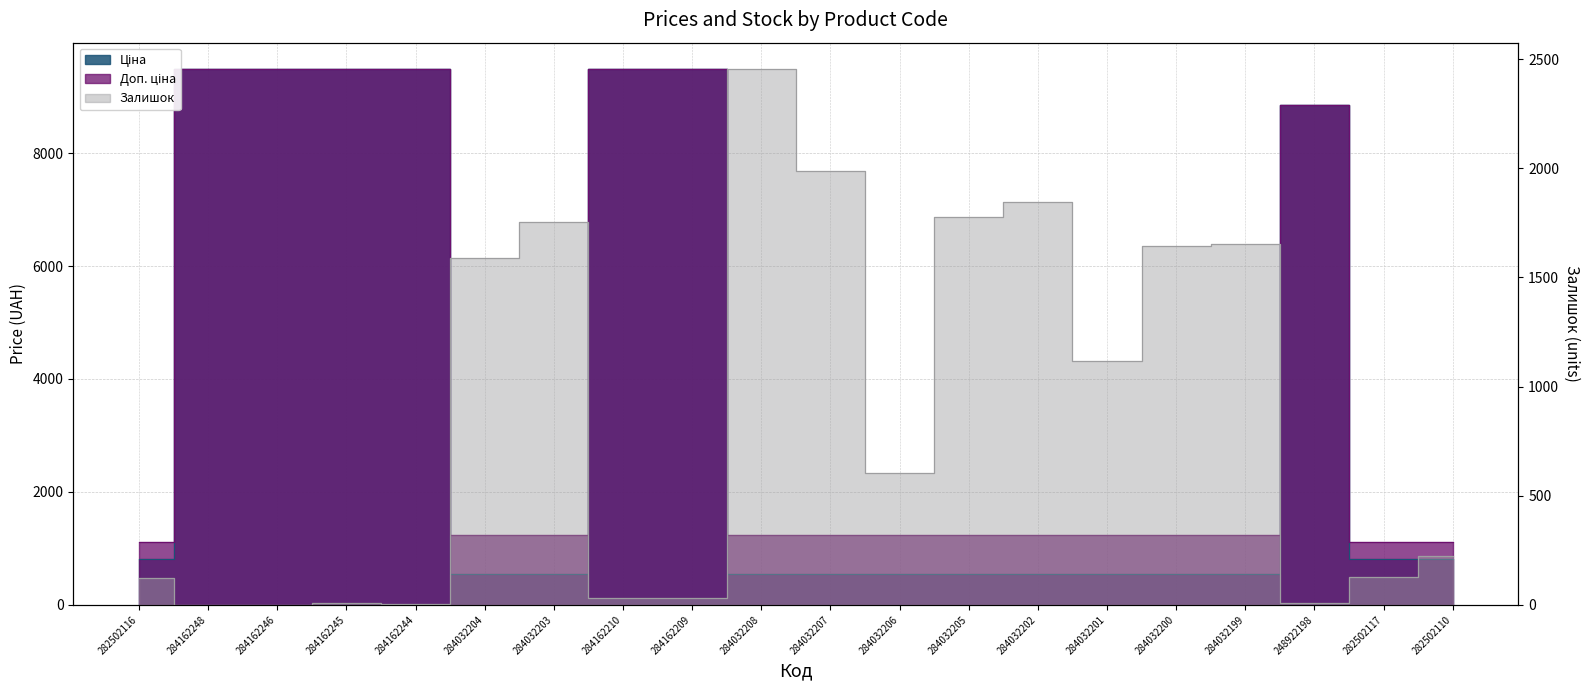

List the series in order of their peak value, highest first.

Ціна, Доп. ціна, Залишок